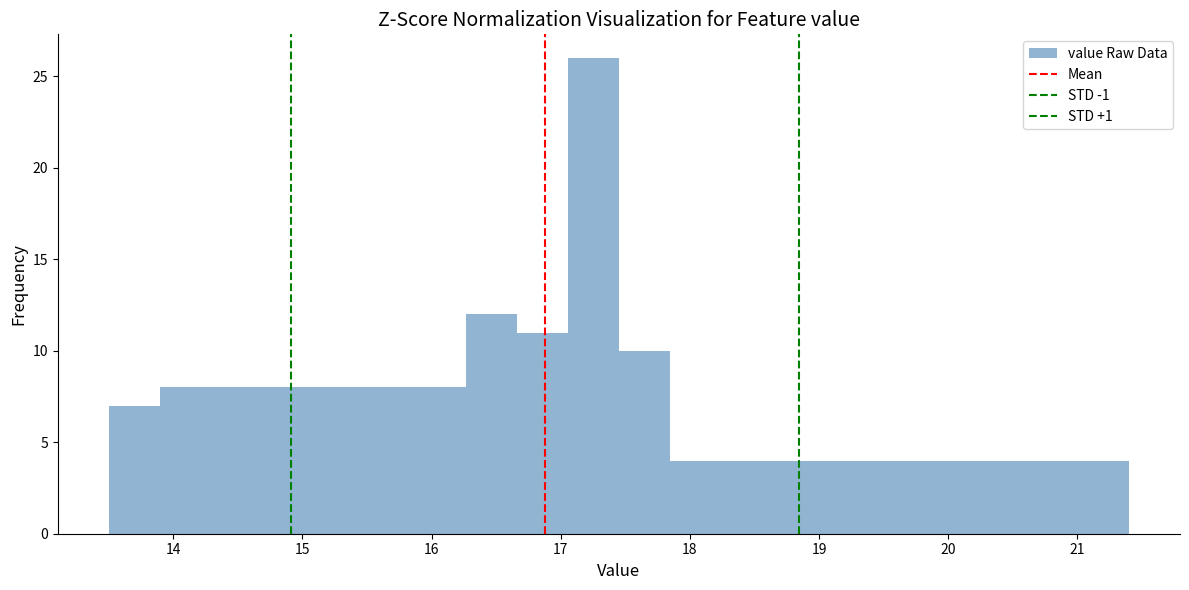

Read against the x-axis, roughly where is the centre of the tallest bar?

17.3